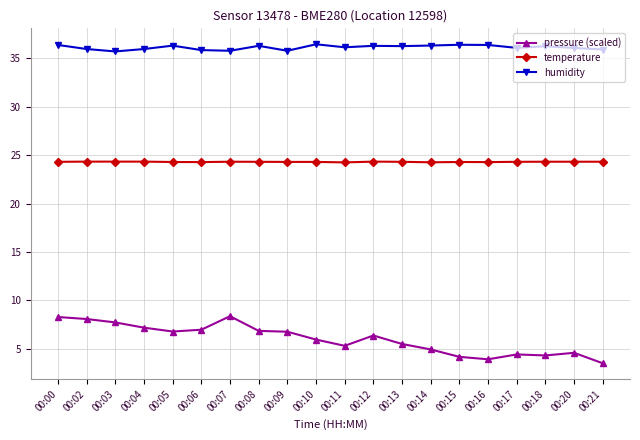

True or false: temperature has more than 1 points higher than both neighbors.

True